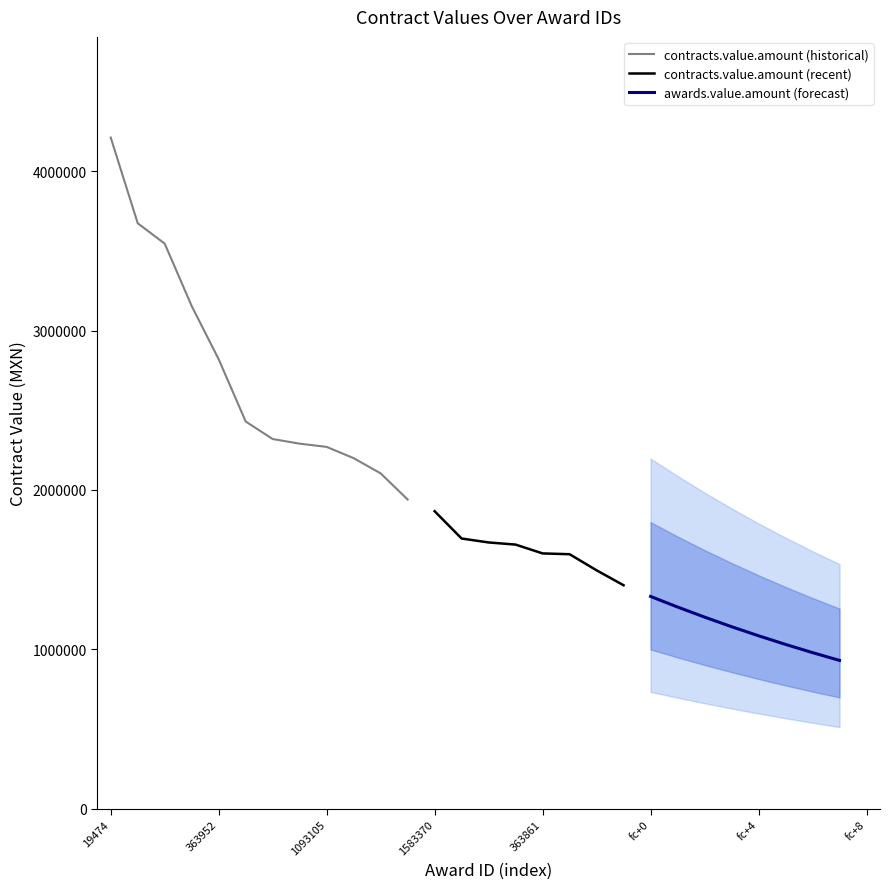

What is the average value of the contracts.value.amount series?

2296815.7